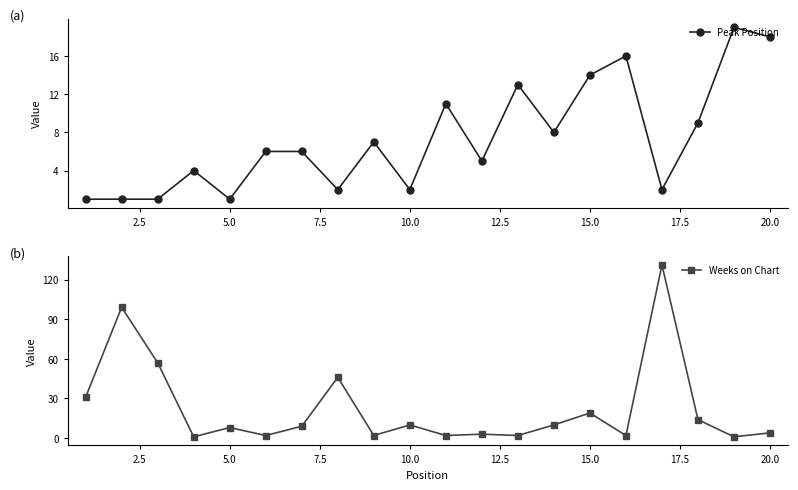

List the series in order of their peak value, lowest first.

Peak Position, Weeks on Chart